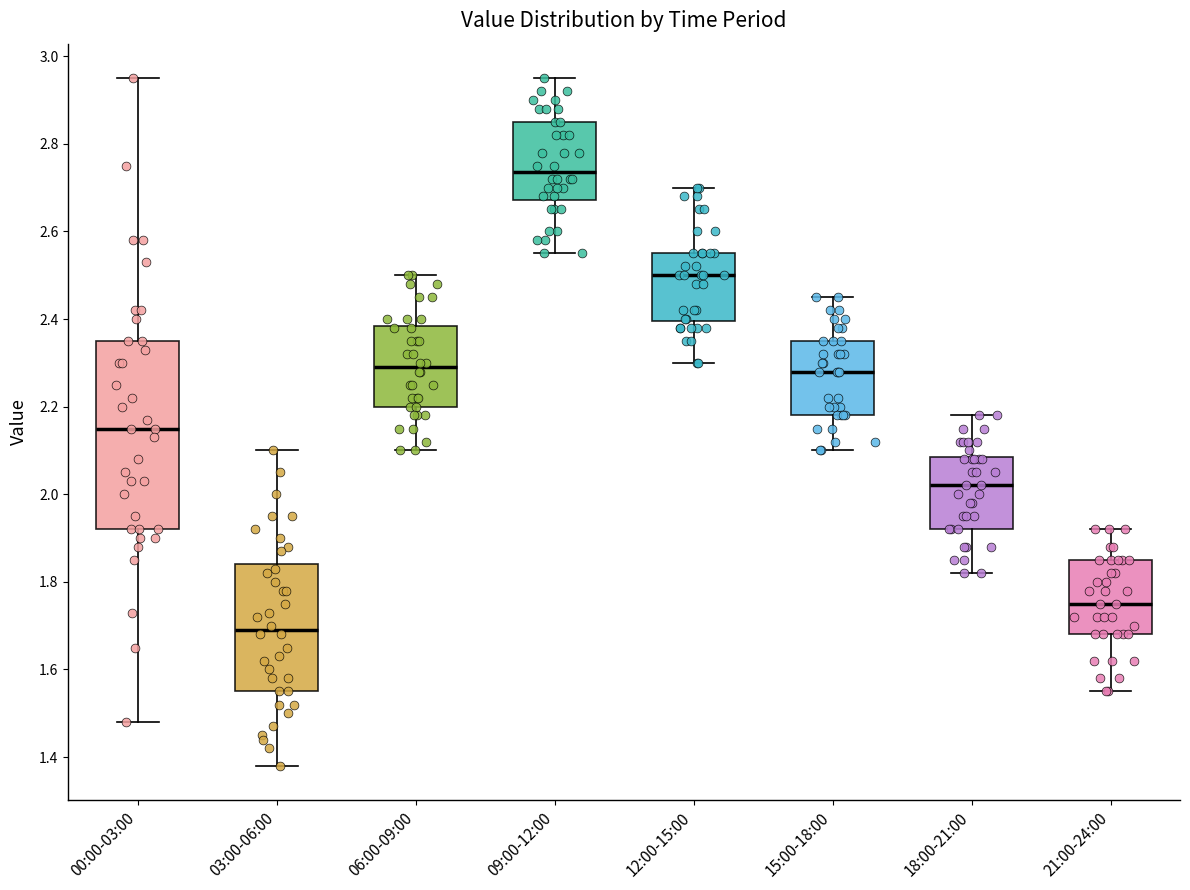

Reading left to right, read every box against the y-axis: the position of its median line, the range the box covers, and the ends of its whiskers. The values are not printed on the chart, so give them approximately, as read against the axis.

00:00-03:00: median 2.16, box 1.92 to 2.36, whiskers 1.48 to 2.96
03:00-06:00: median 1.70, box 1.56 to 1.84, whiskers 1.38 to 2.10
06:00-09:00: median 2.30, box 2.20 to 2.38, whiskers 2.10 to 2.50
09:00-12:00: median 2.74, box 2.68 to 2.86, whiskers 2.56 to 2.96
12:00-15:00: median 2.50, box 2.40 to 2.56, whiskers 2.30 to 2.70
15:00-18:00: median 2.28, box 2.18 to 2.36, whiskers 2.10 to 2.46
18:00-21:00: median 2.02, box 1.92 to 2.08, whiskers 1.82 to 2.18
21:00-24:00: median 1.76, box 1.68 to 1.86, whiskers 1.56 to 1.92